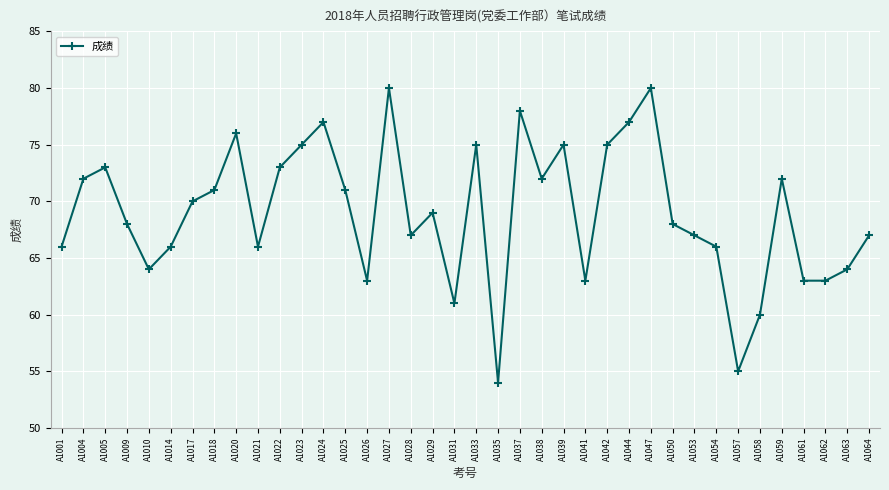

At which label does the data first exceed 69?

A1004